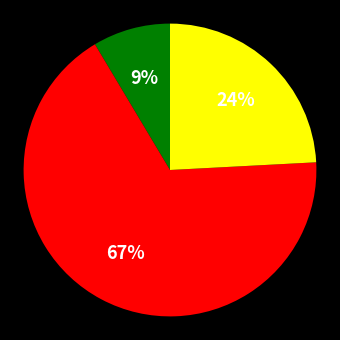

To the nearest percent, what is the average slice percentage?

33%